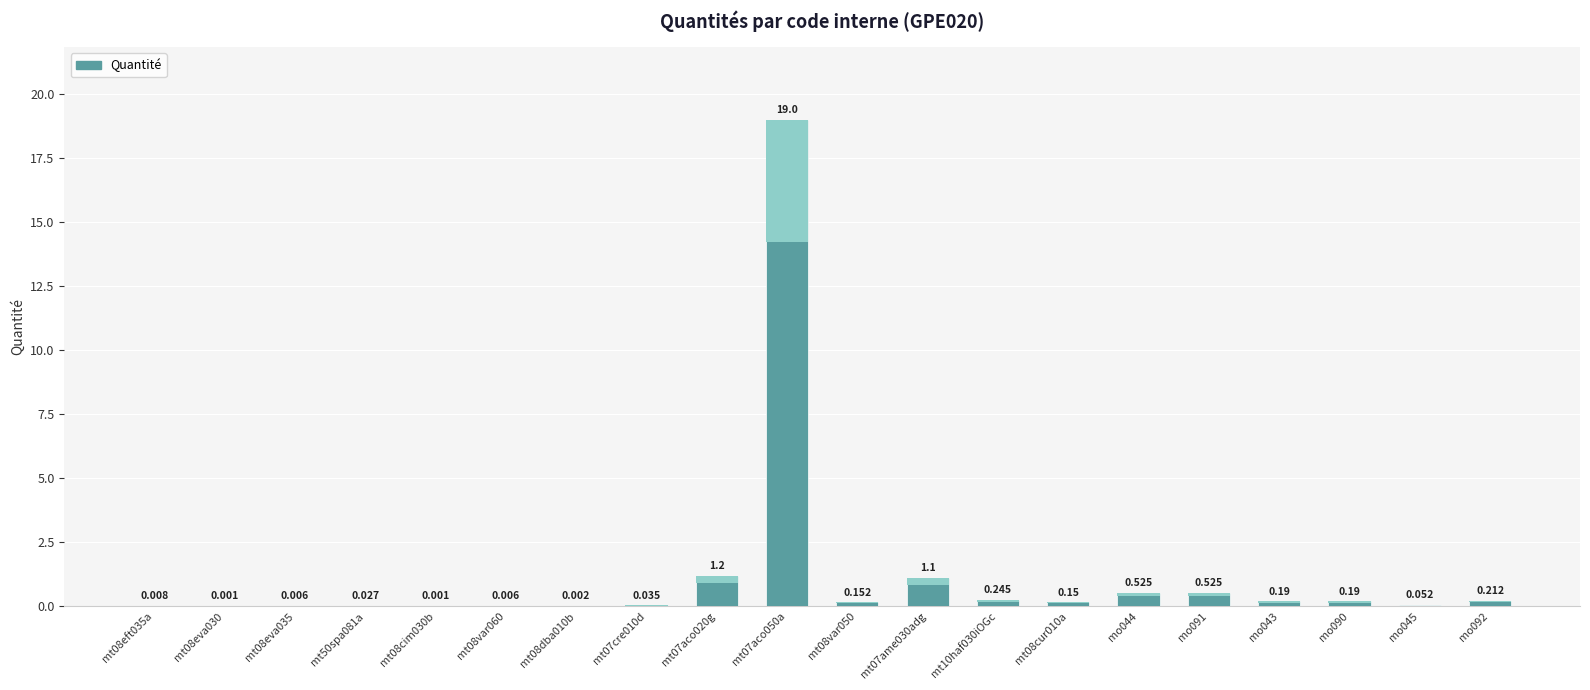

What value does the data have at mt07aco050a?

19.0